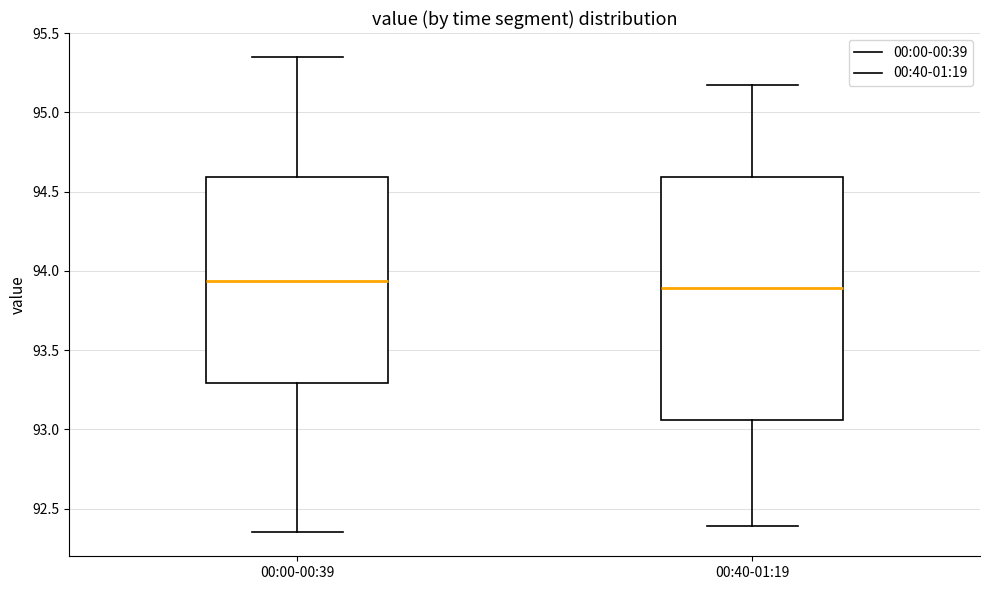

Reading left to right, transcribe this box plot: for each box, give where its median line is, the range the box spans, and where its two whiskers end, as read against the y-axis. The values are not printed on the chart, so give them approximately, as read against the axis.

00:00-00:39: median 93.95, box 93.30 to 94.60, whiskers 92.35 to 95.35
00:40-01:19: median 93.90, box 93.05 to 94.60, whiskers 92.40 to 95.15